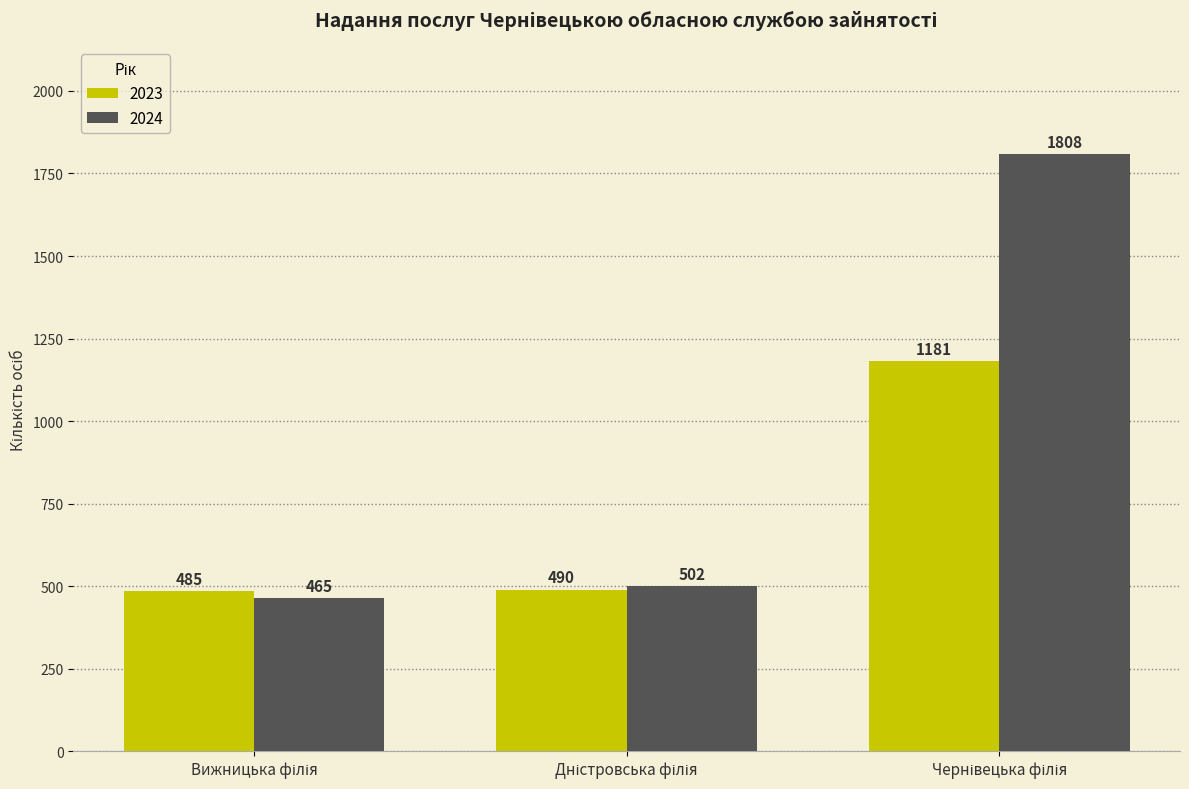

Rank the series by their average value, from lowest to highest.

2023, 2024